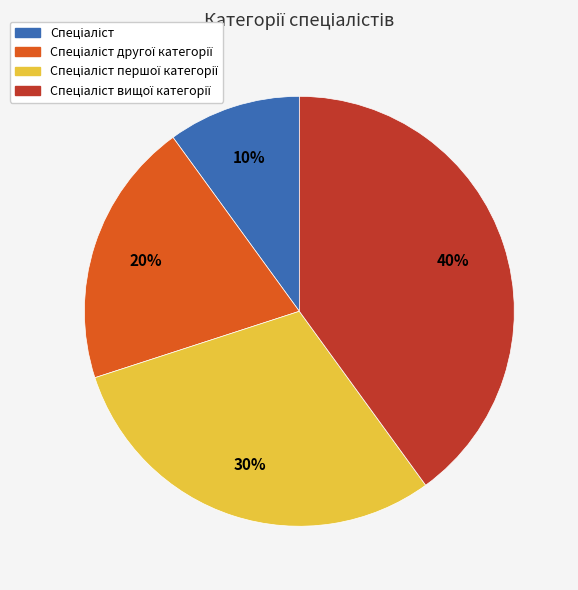

To the nearest percent, what is the difference between the largest and smallest slice percentages?

30%